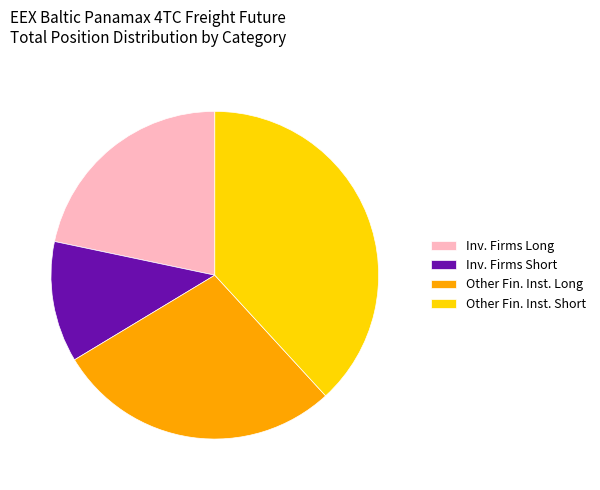

Rank the categories by value from lowest to highest.

Inv. Firms Short, Inv. Firms Long, Other Fin. Inst. Long, Other Fin. Inst. Short